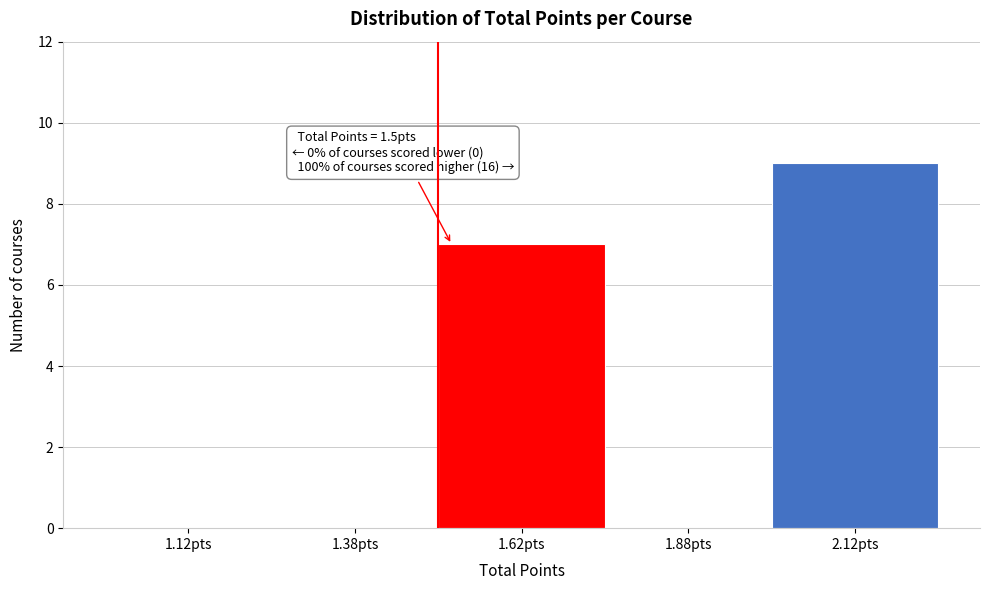

Over which range of the x-axis is the bar tallest?

2.00 to 2.25